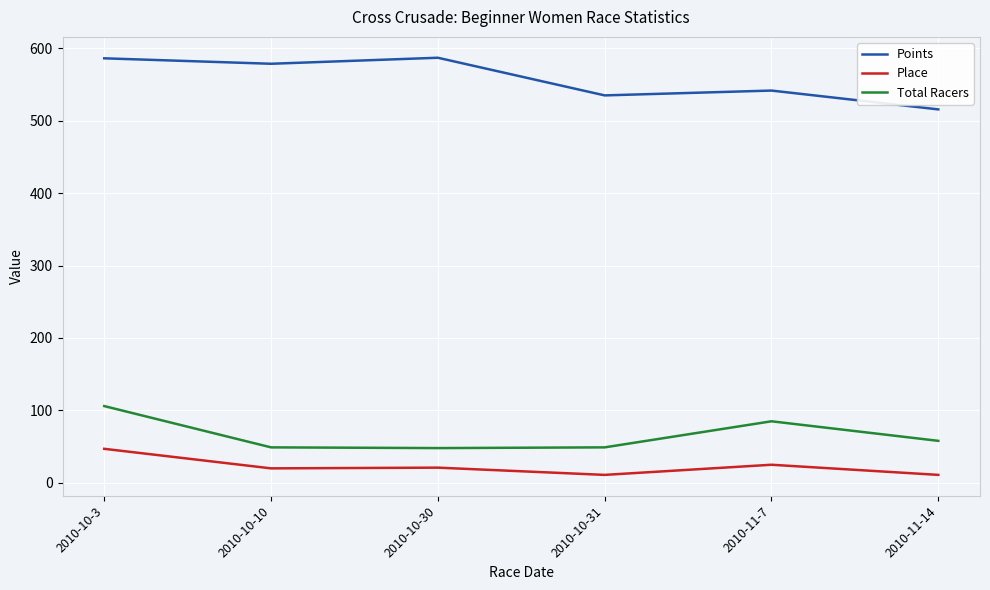

What position from the left is 2010-10-31?

4